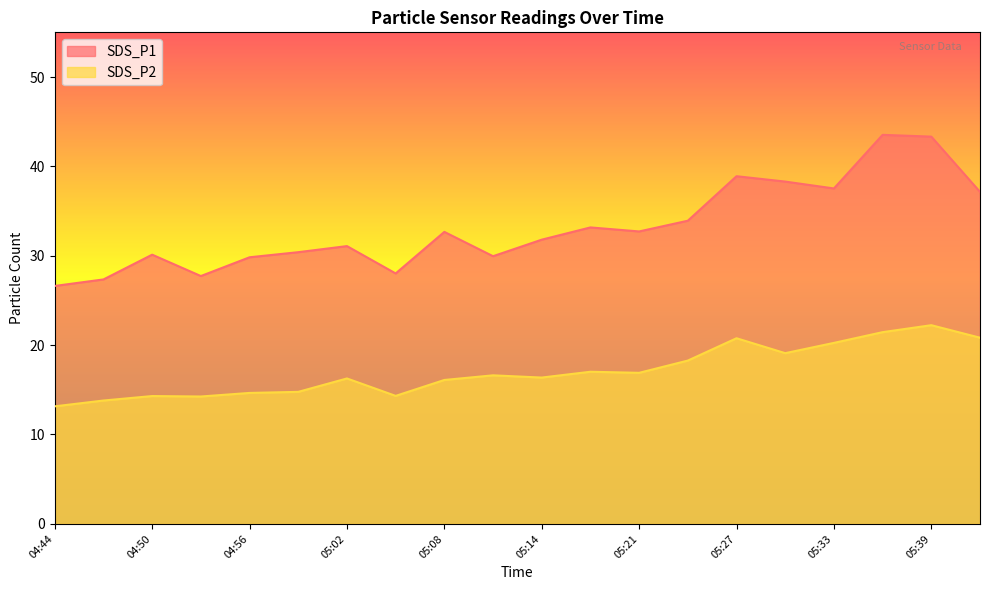

What is the label of the 15th point from the left?

05:27